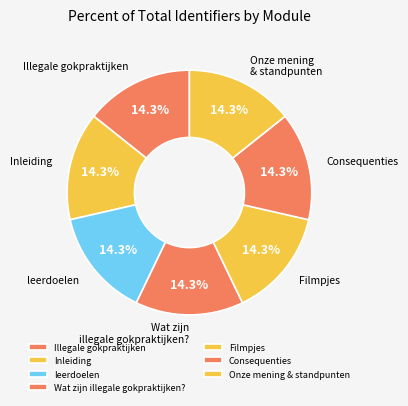

What percentage is NOT represented by Illegale gokpraktijken?

85.7%